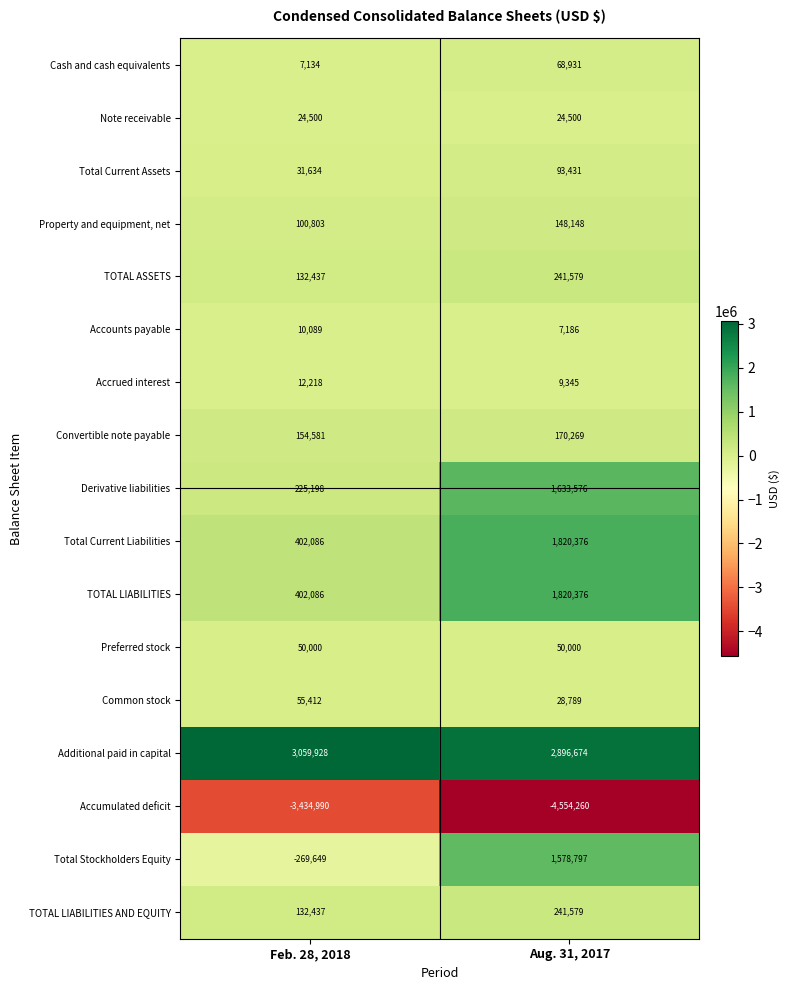

The Preferred stock series shows 84197 at Aug. 31, 2017. True or false?

False